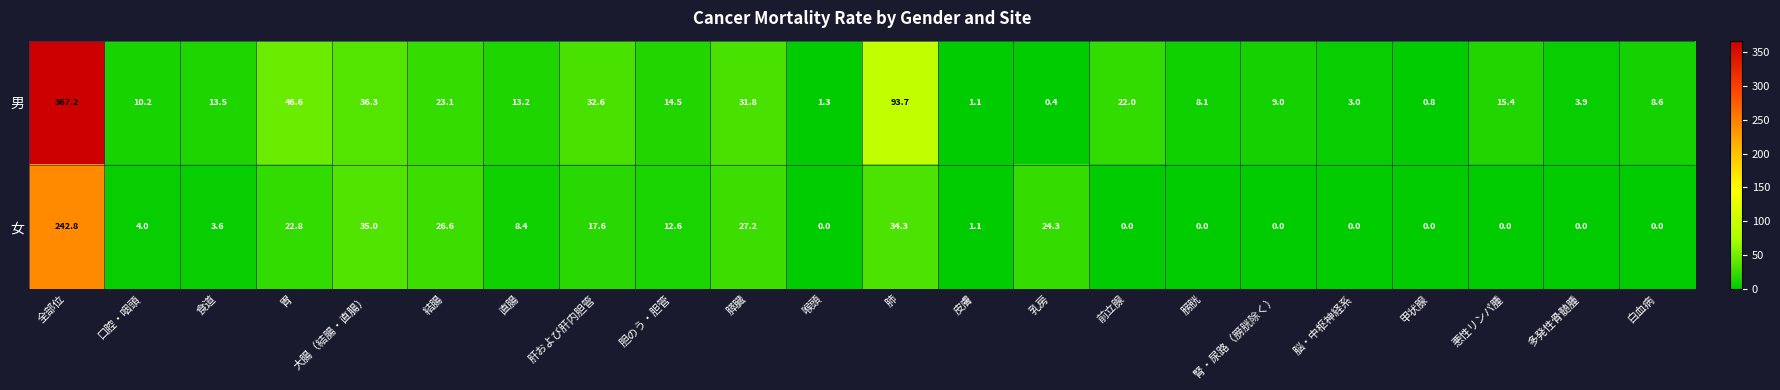

Rank the series at 直腸 from highest to lowest value.

男, 女